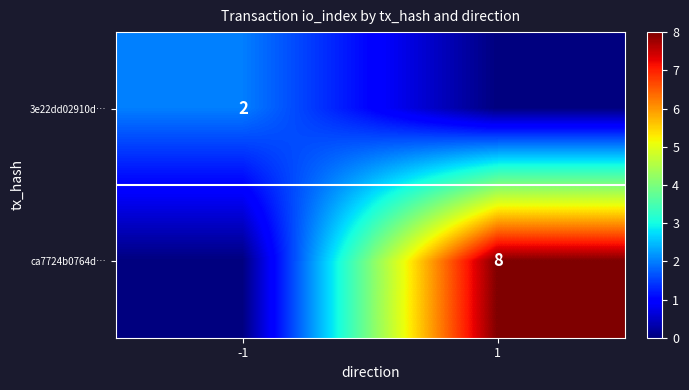

At how many categories does at least one series exceed 2?

1